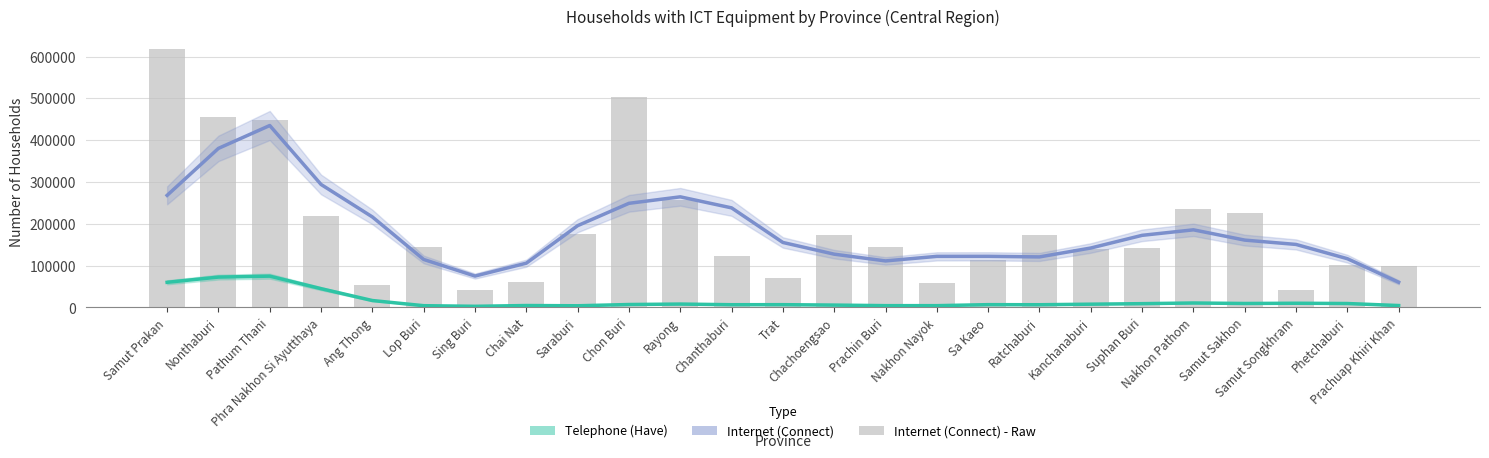

What is the spread (max minus min) of values at Samut Songkhram?

140652.8